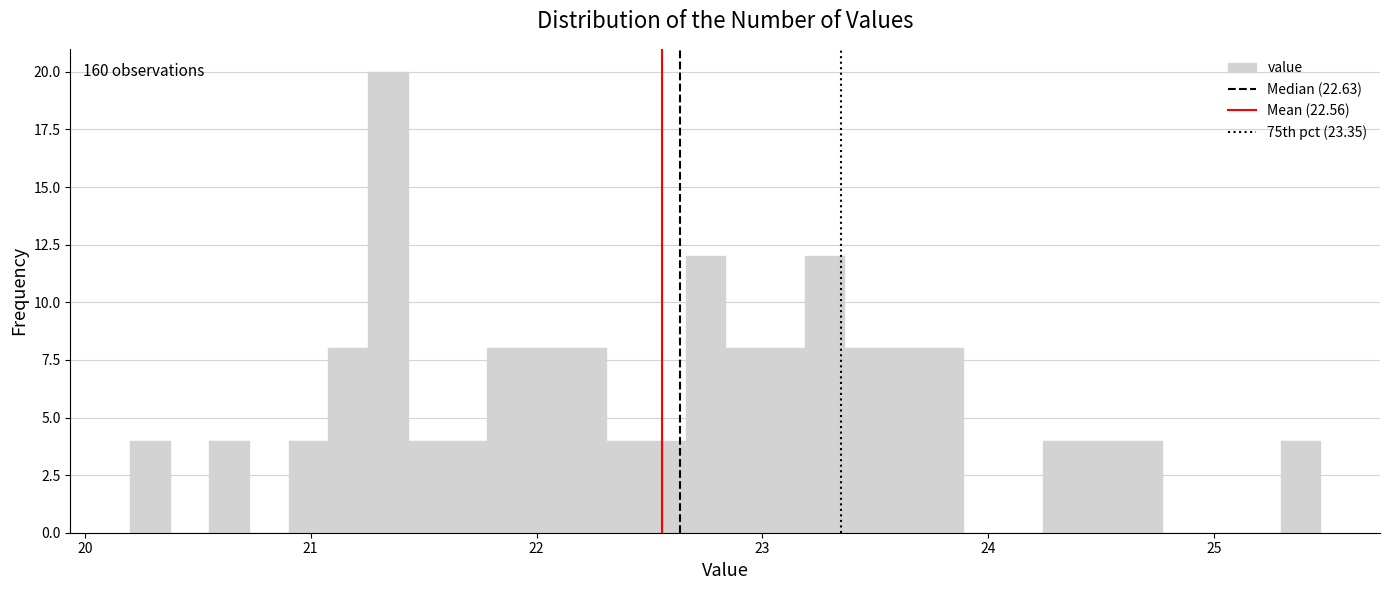

Around what value on the x-axis is the tallest bar? Give the approximate position of its centre, as read against the axis.

21.3